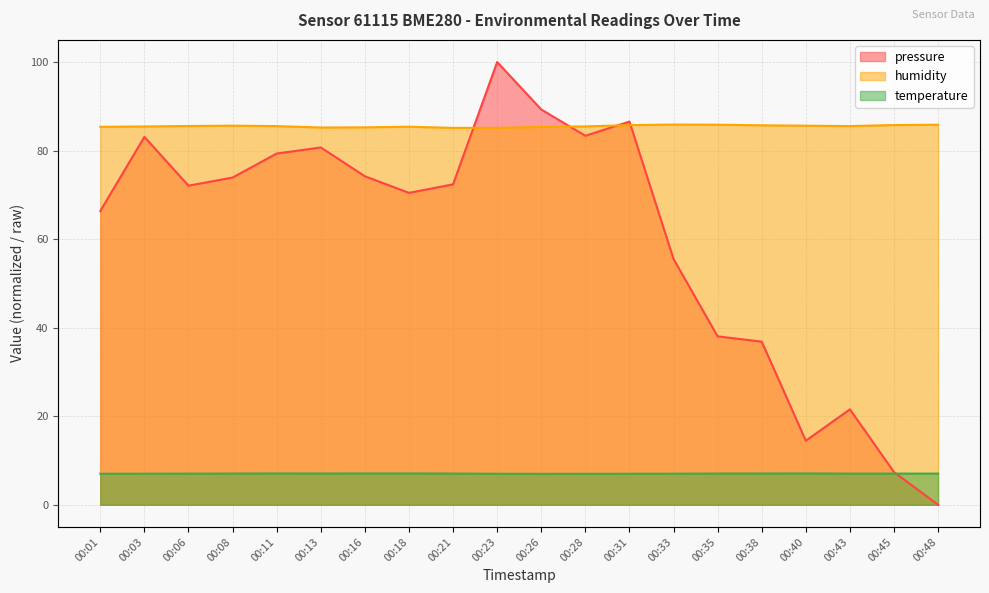

What is the value of the humidity point at the 15th from the left?

85.8